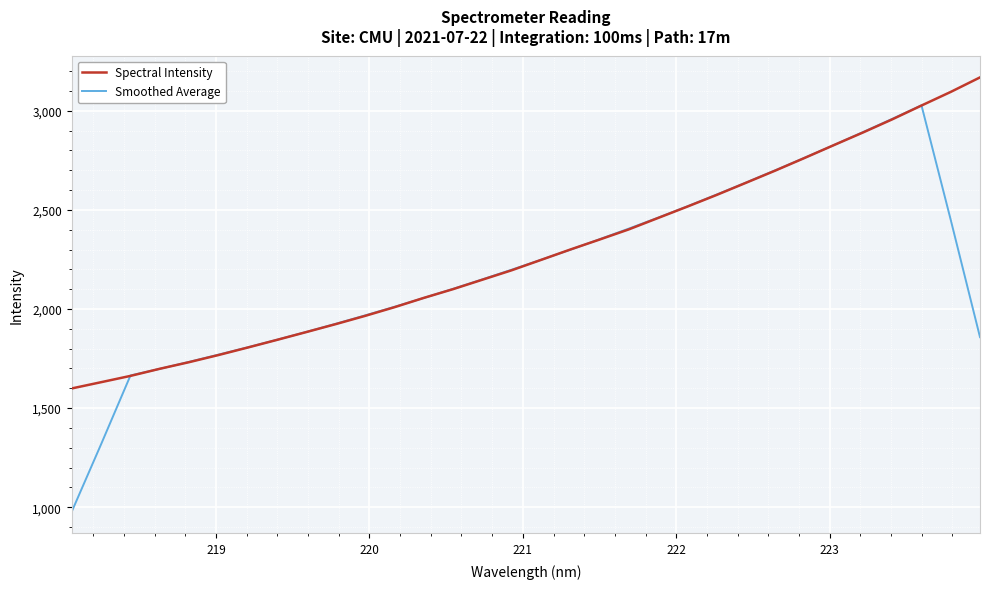

List the series in order of their peak value, highest first.

Spectral Intensity, Smoothed Average